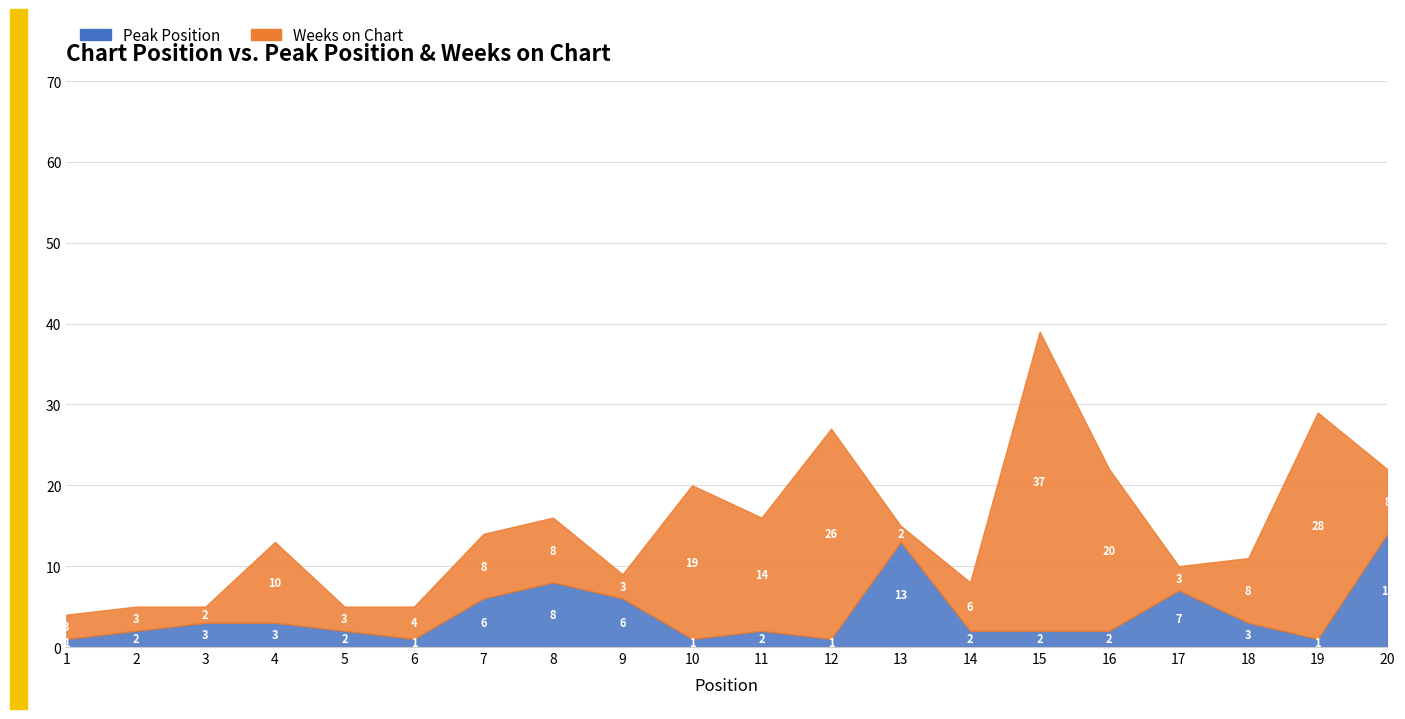

What is the sum of all Peak Position values?

80